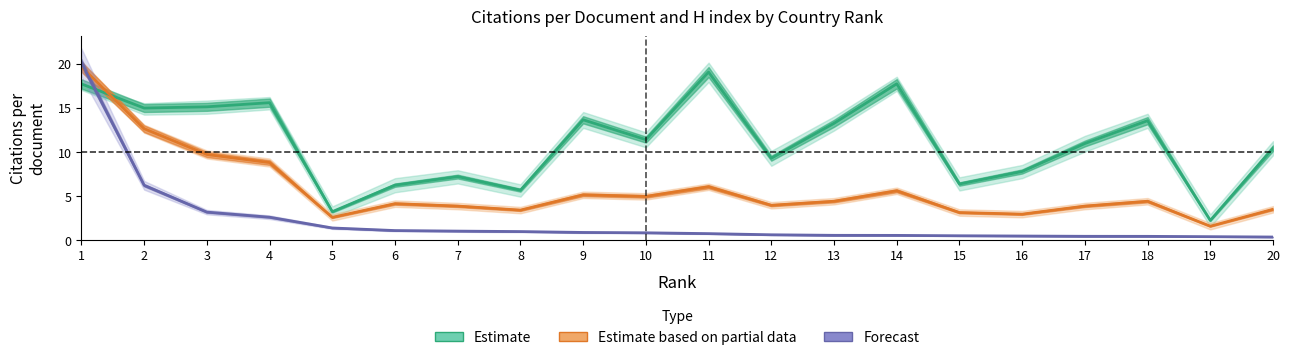

Reading left to right, what are all the values shown in this chart?

Estimate (Citations per document): 17.7	14.9	15.1	15.6	3.2	6.2	7.2	5.6	13.6	11.4	19.0	9.3	13.2	17.7	6.3	7.8	10.9	13.5	2.2	10.4
Estimate based on partial data (H index scaled): 19.6	12.6	9.7	8.8	2.6	4.1	3.8	3.4	5.1	4.9	6.0	3.9	4.4	5.6	3.1	2.9	3.8	4.4	1.6	3.5
Forecast (Documents scaled): 20.1	6.2	3.2	2.6	1.4	1.1	1.0	0.9	0.8	0.8	0.7	0.6	0.5	0.5	0.5	0.4	0.4	0.4	0.4	0.3